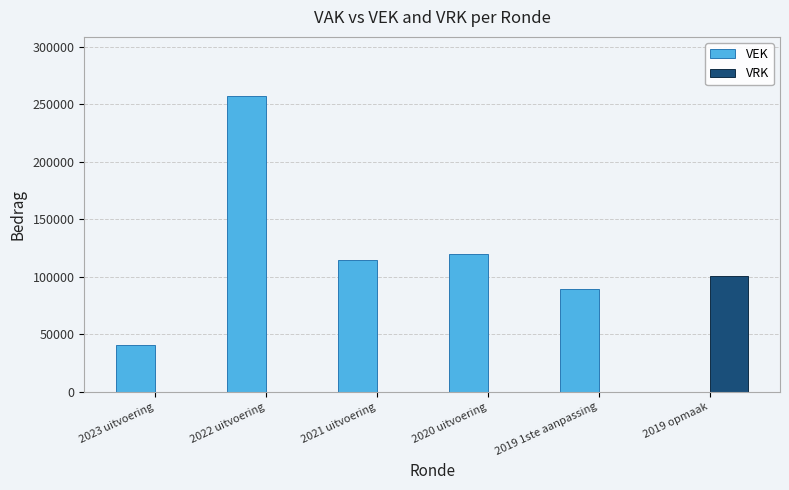

The VRK series shows 66139 at 2019 opmaak. True or false?

False